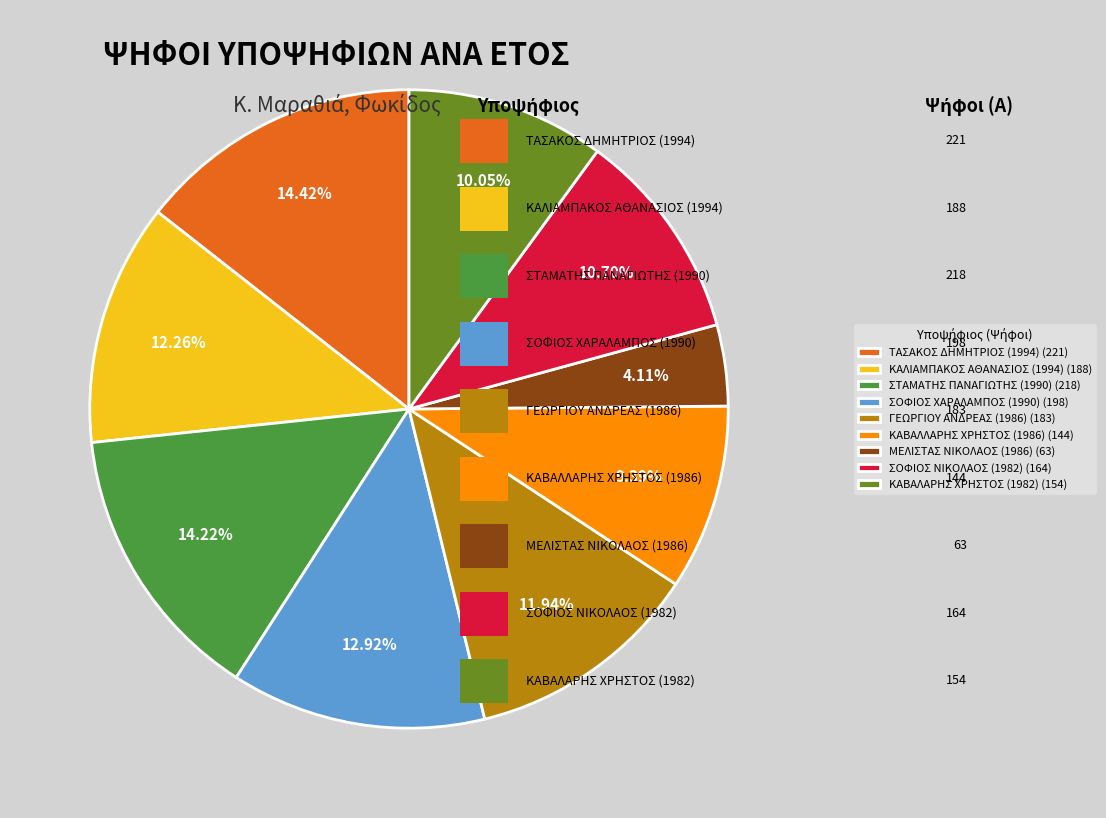

Does ΤΑΣΑΚΟΣ ΔΗΜΗΤΡΙΟΣ (1994) account for over 50% of the chart?

No